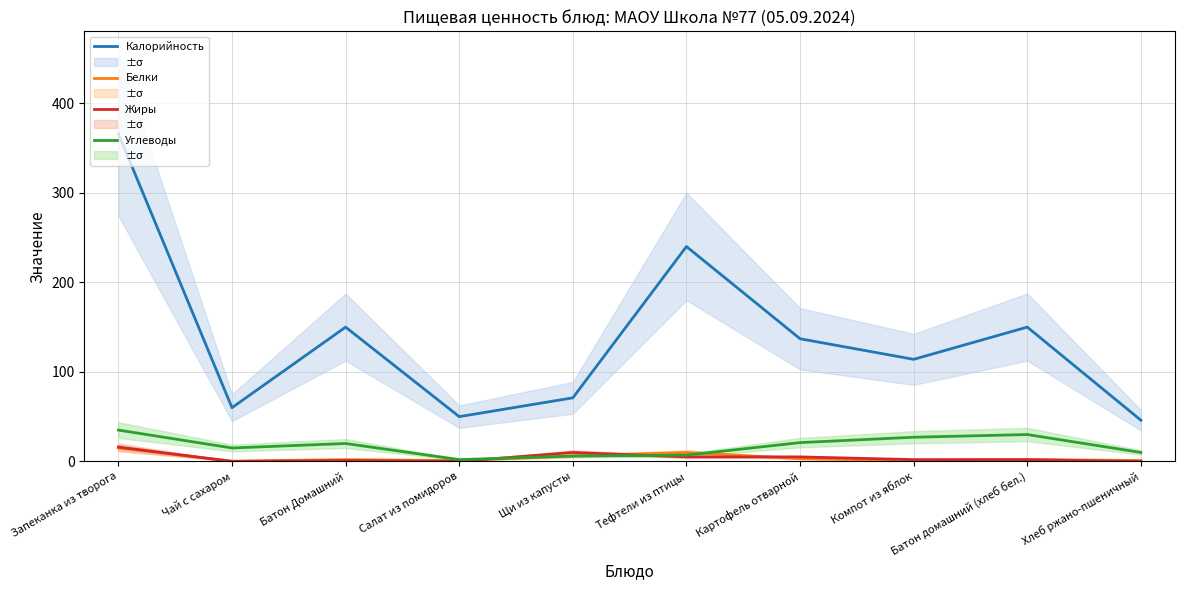

True or false: Жиры has more than 1 points higher than both neighbors.

True